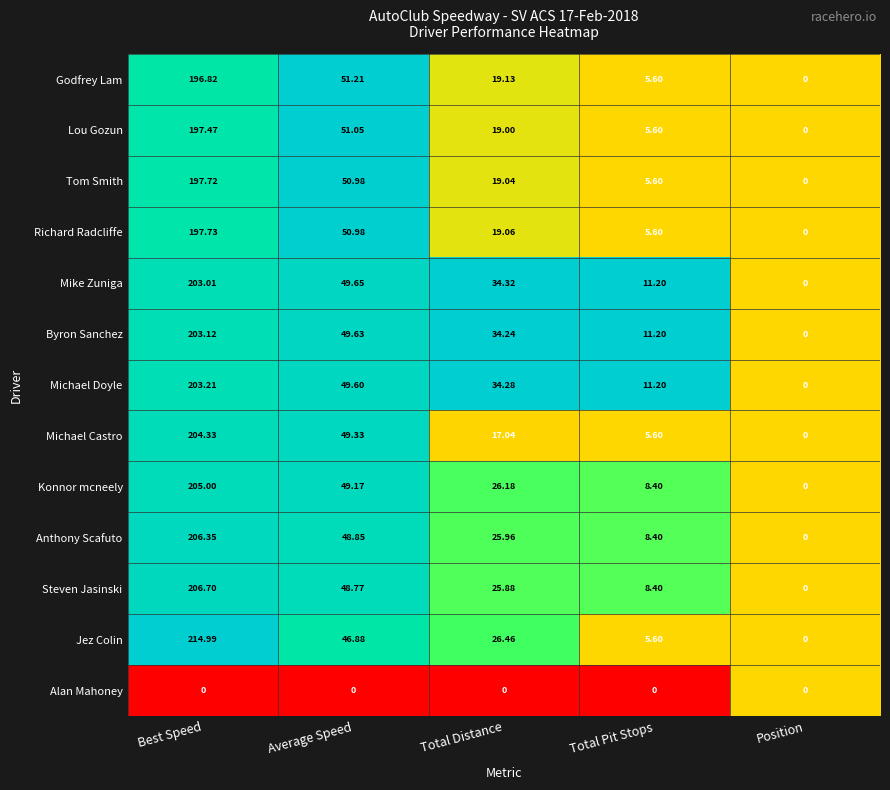

Where does the Byron Sanchez series first go above 34?

Best Speed